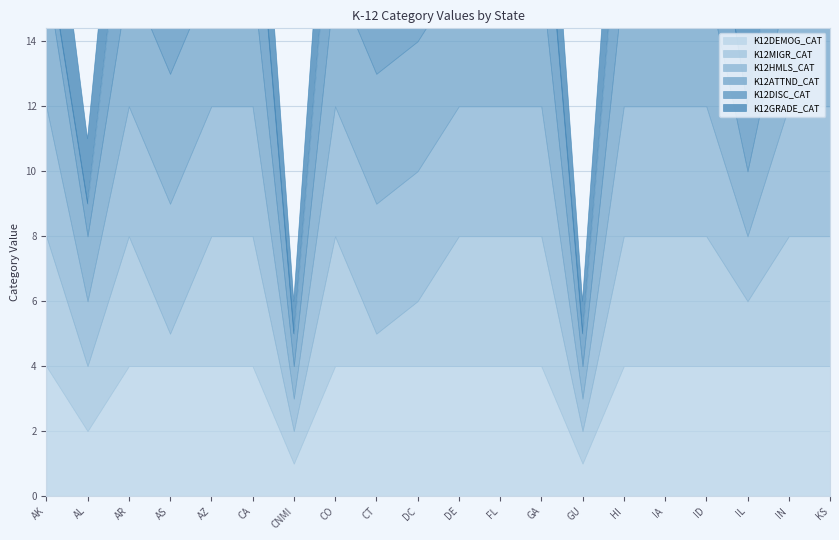

Count the number of data series in this chart.

6